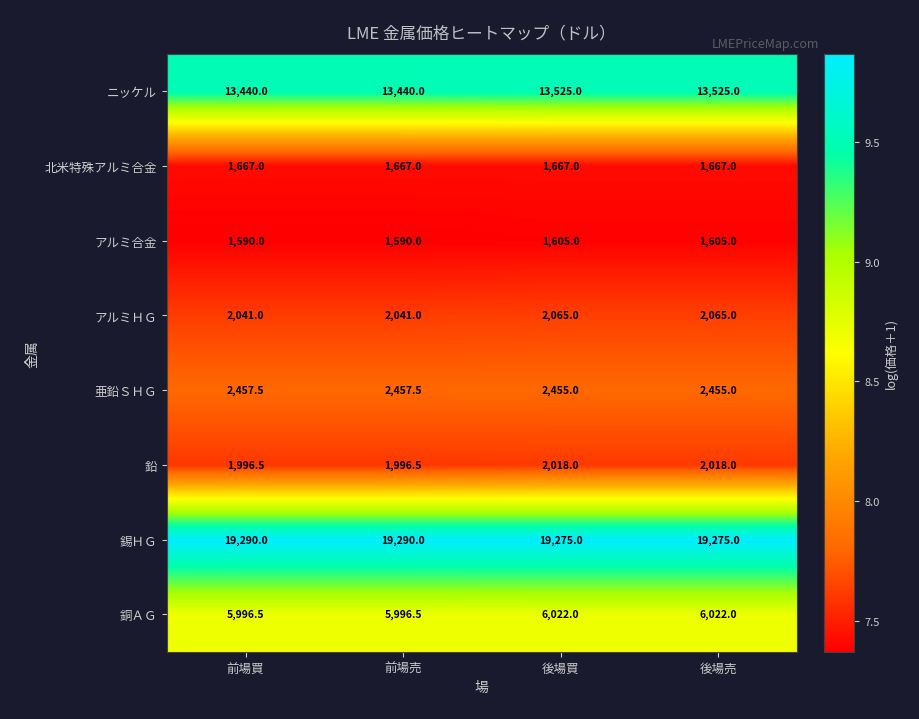

What is the difference between the highest and lowest values at 後場買?

17670.0